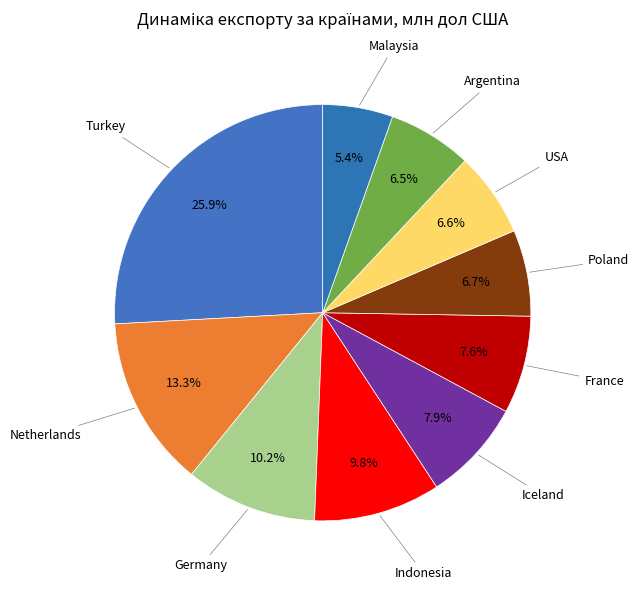

How many slices are in this pie chart?

10